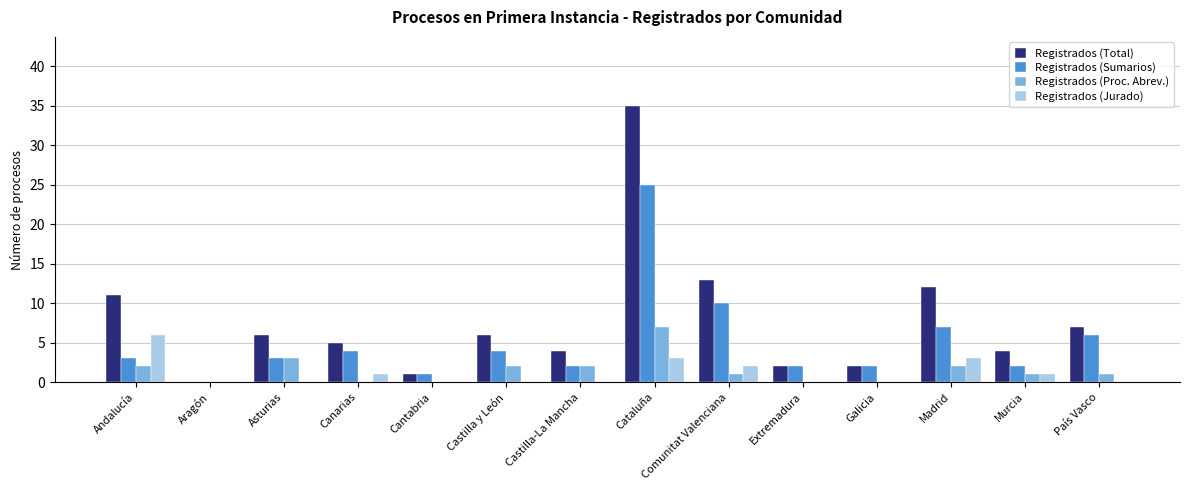

Are the bars grouped side by side (vs. stacked)?

Yes